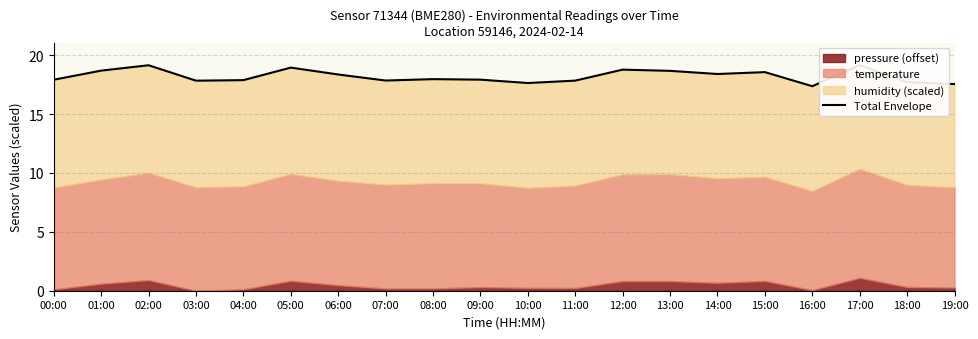

What is the smallest value displayed?

17.4